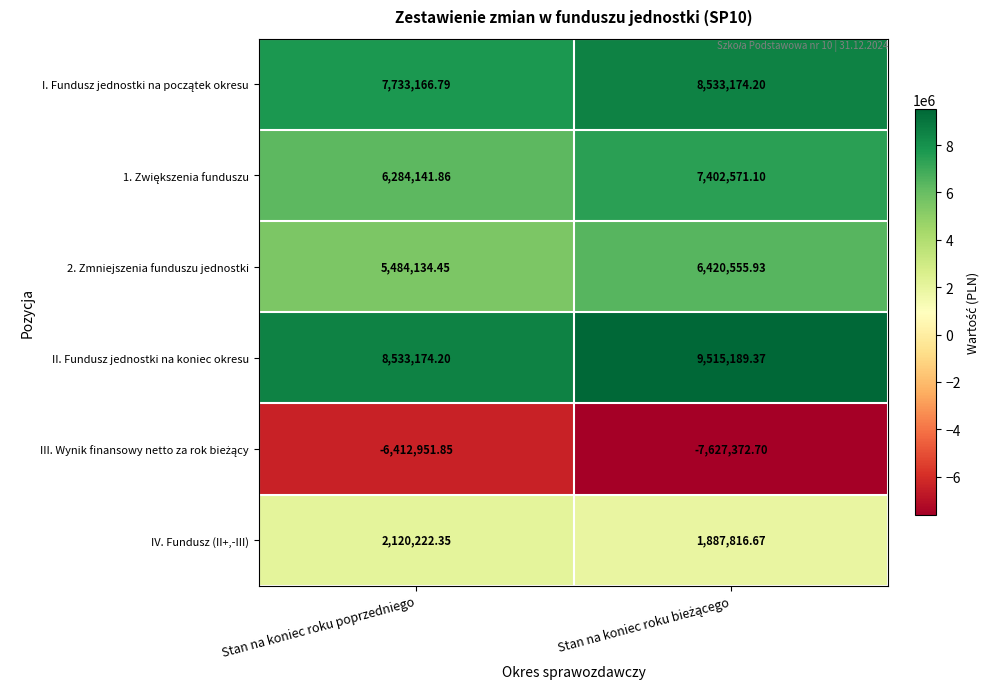

At which label does IV. Fundusz (II+,-III) reach its peak?

Stan na koniec roku poprzedniego